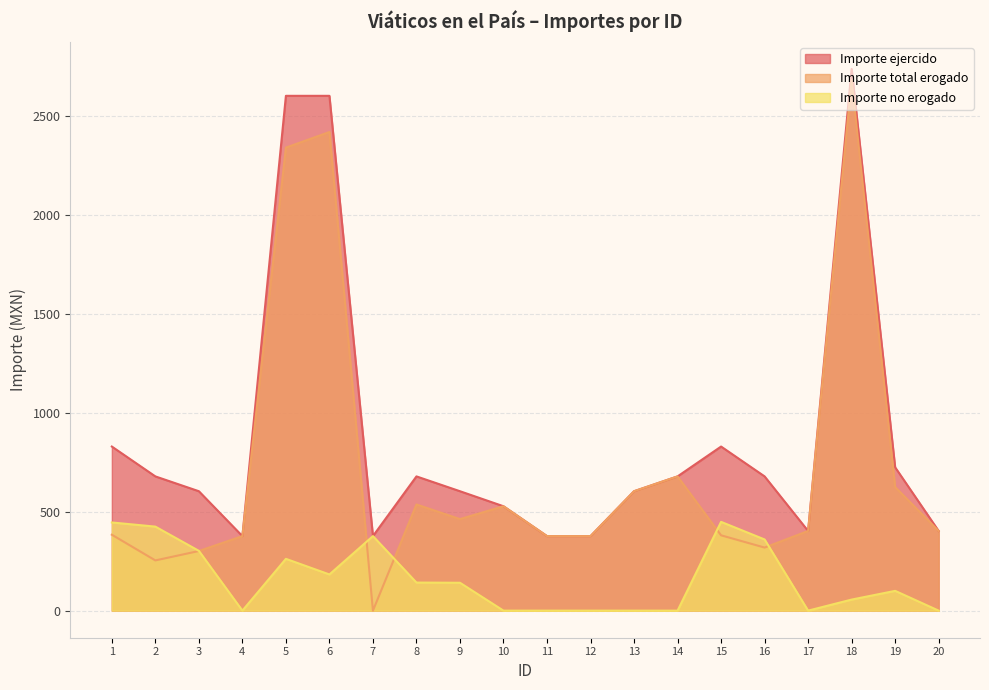

At which category does Importe total erogado reach its first local peak?

6